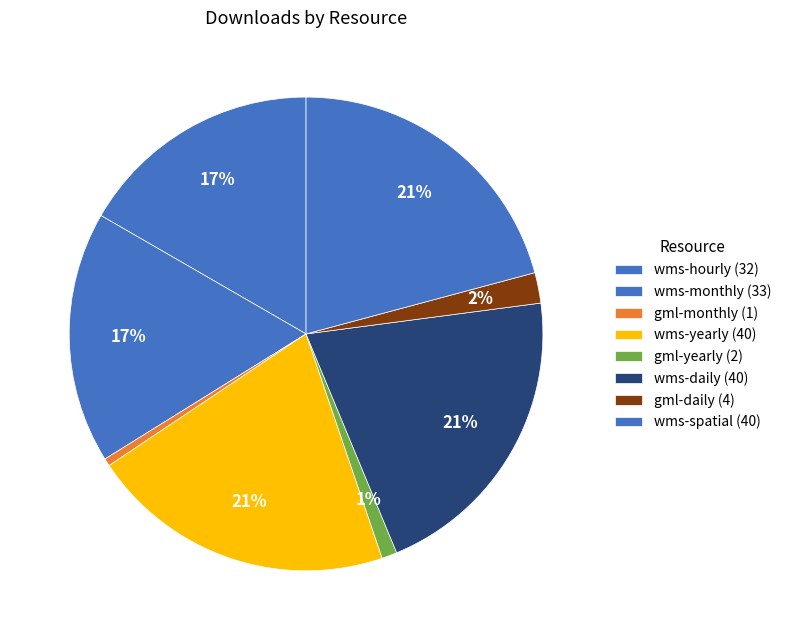

Does any single category account for the majority?

No